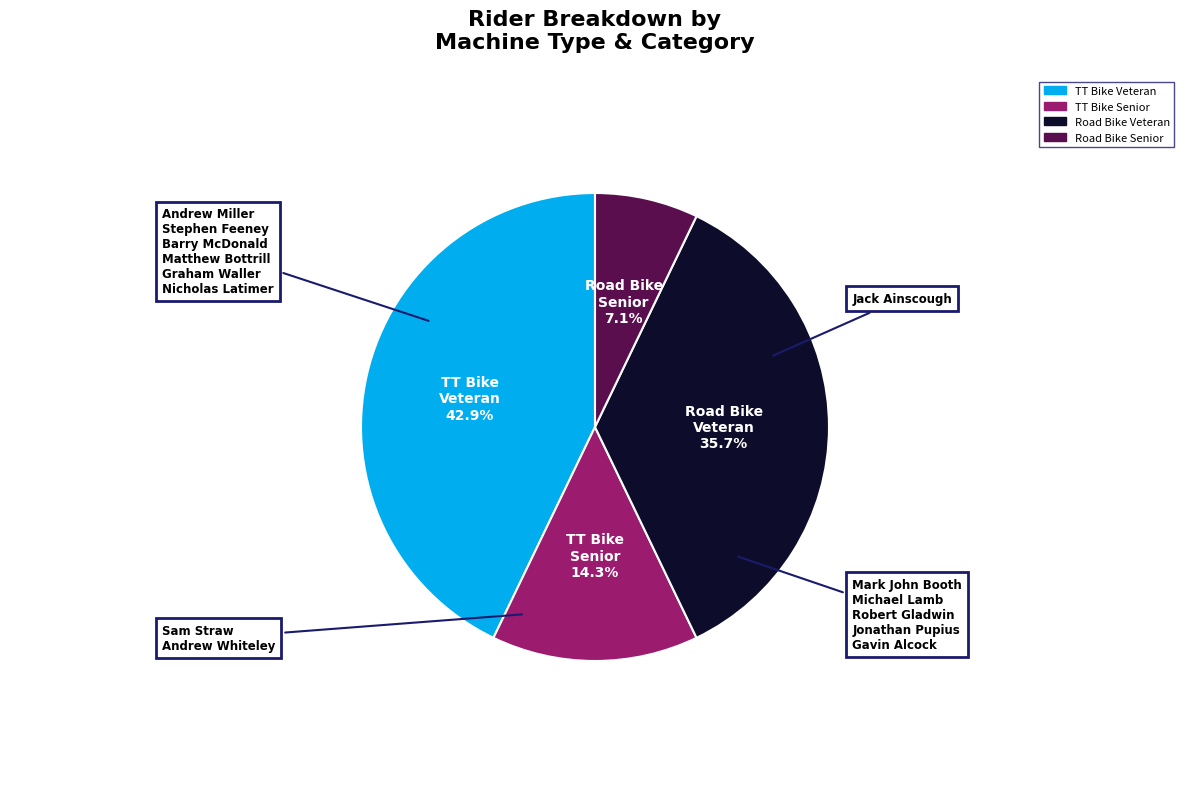

How many segments does this pie chart have?

4